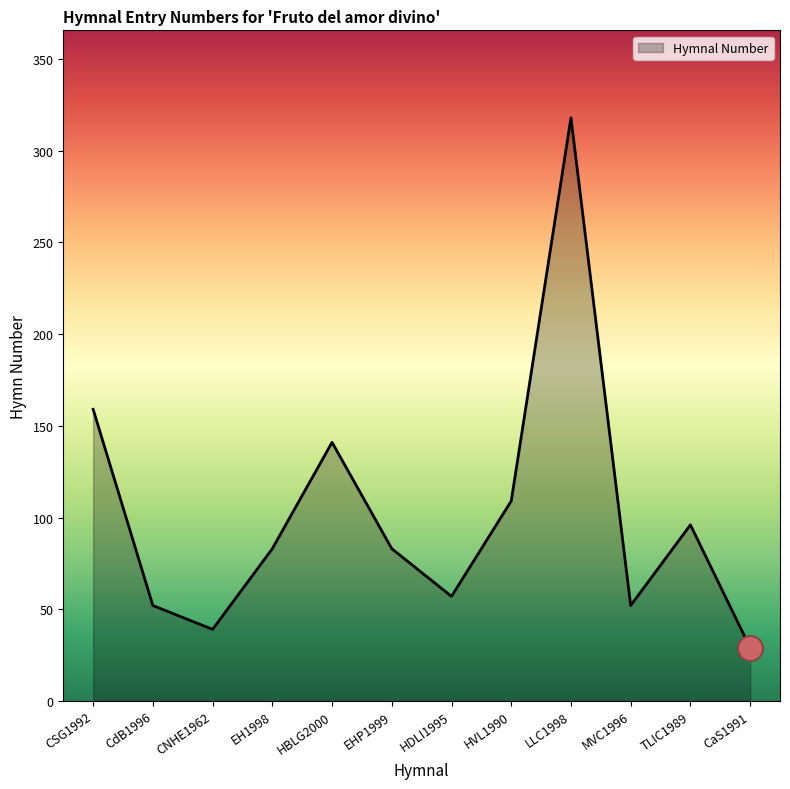

What is the maximum value shown in the chart?

318